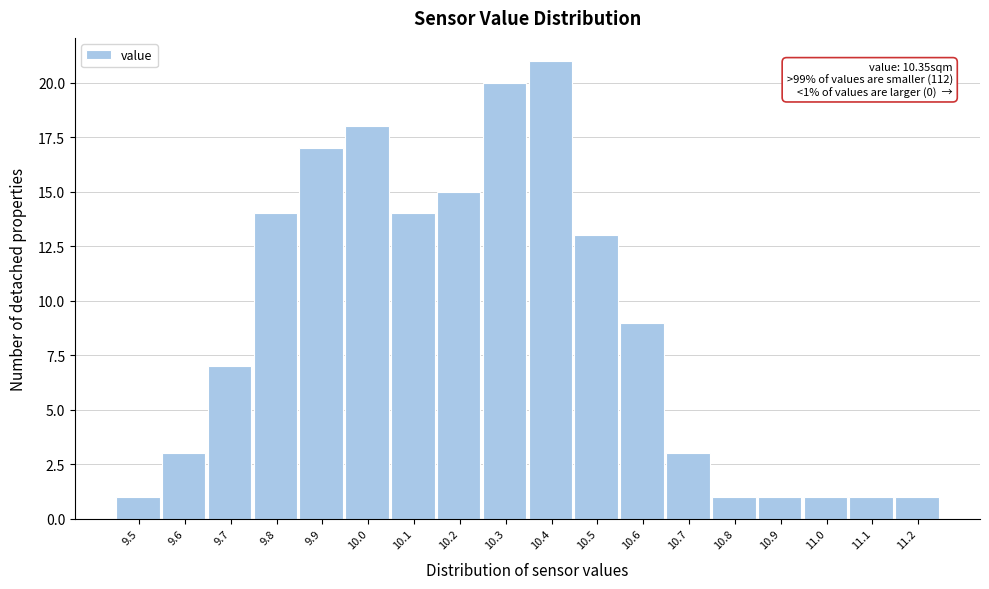

Reading left to right, transcribe all the data shown in this chart.

9.5=1	9.6=3	9.7=7	9.8=14	9.9=17	10.0=18	10.1=14	10.2=15	10.3=20	10.4=21	10.5=13	10.6=9	10.7=3	10.8=1	10.9=1	11.0=1	11.1=1	11.2=1